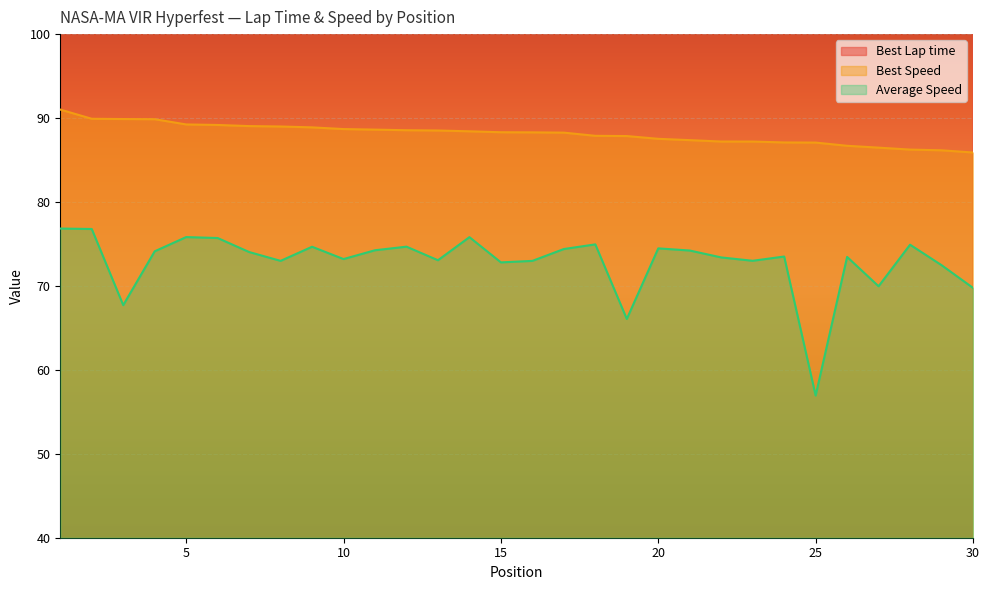

The Best Speed series shows 147.5 at 25. True or false?

False